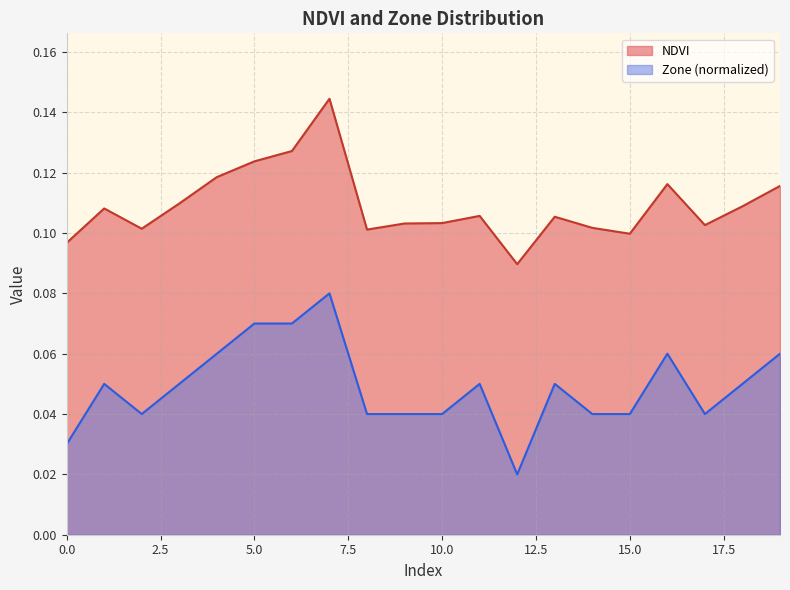

Is the value of NDVI at 19 greater than the value of Zone at 12?

Yes